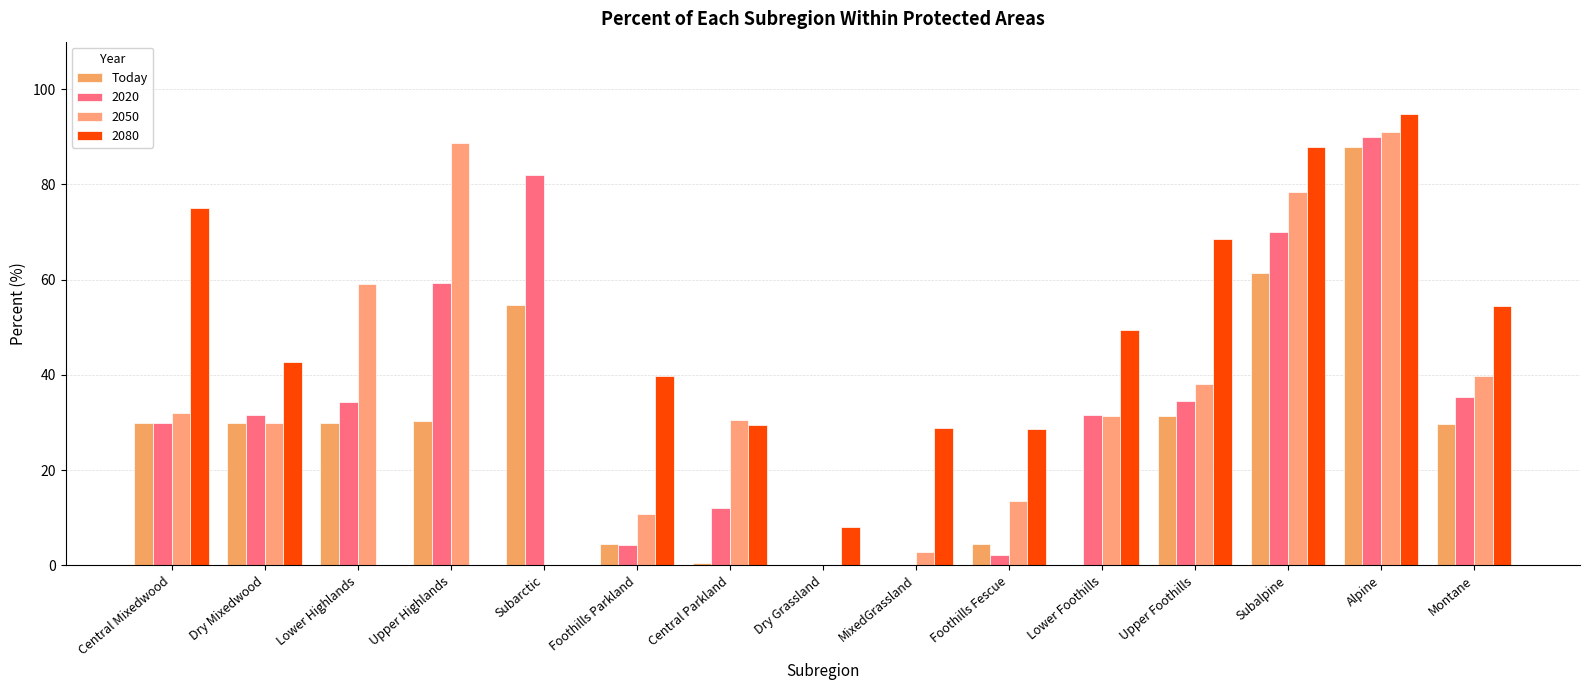

How many data points in 2020 are above 31?

9